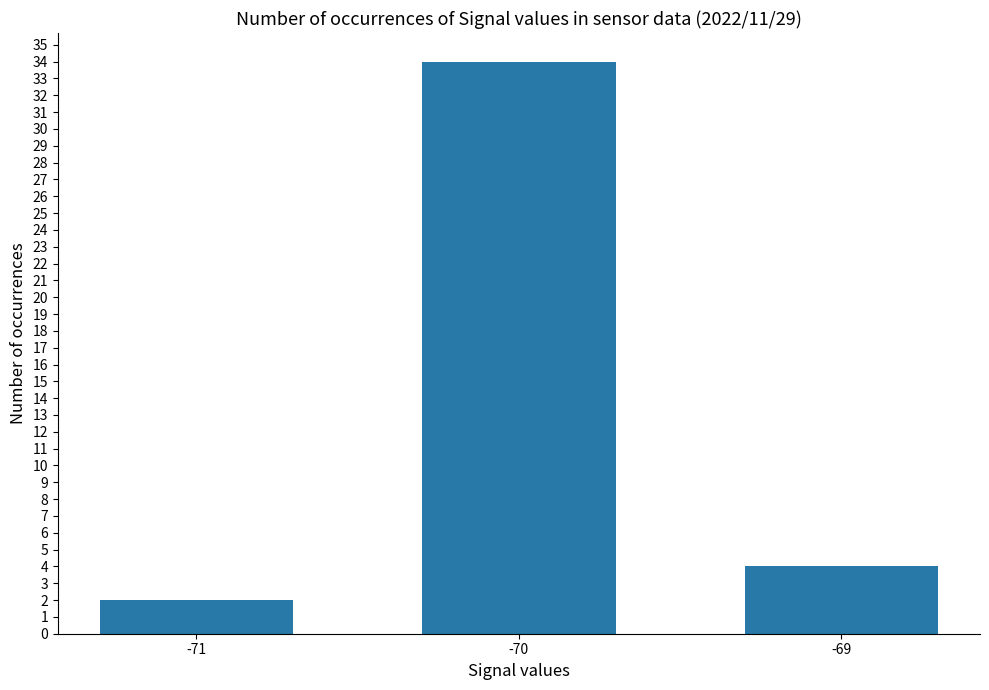

What is the difference between the values at -71 and -70?

32